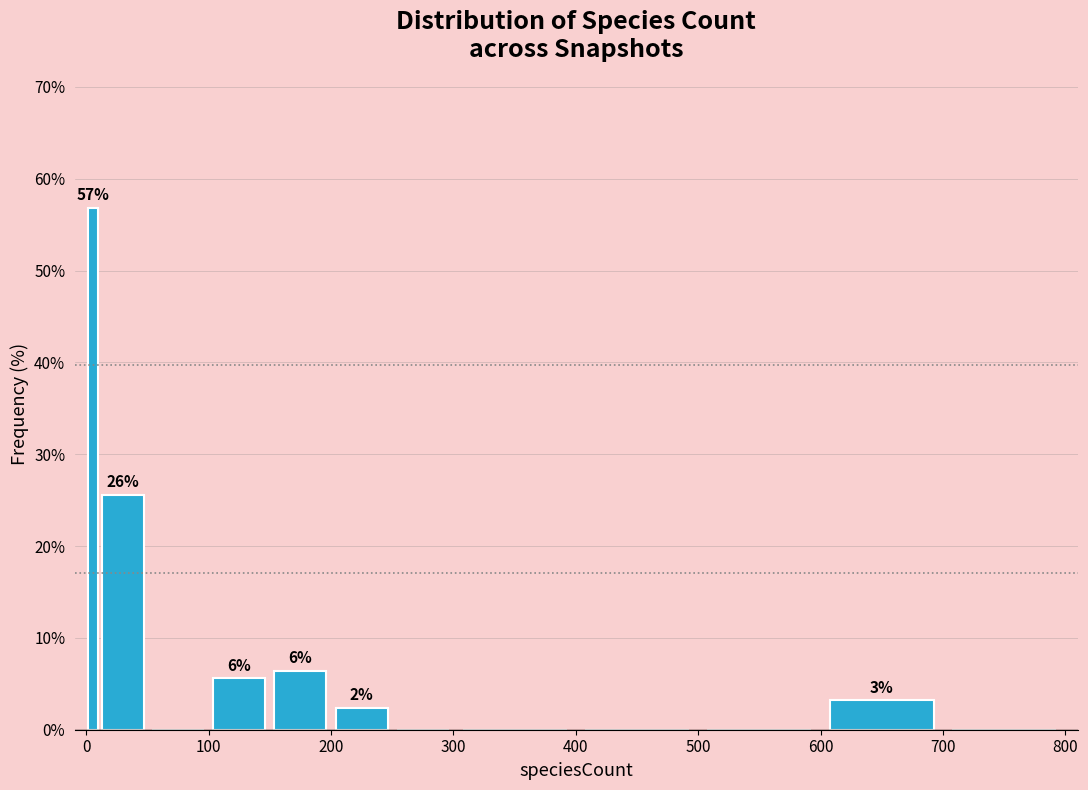

Read against the x-axis, roughly where is the centre of the tallest bar?

10